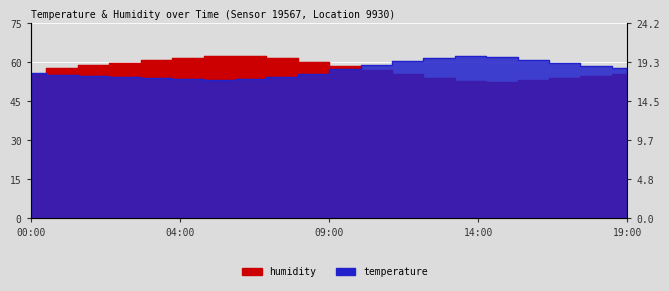

At which category does humidity reach its first local peak?

06:00